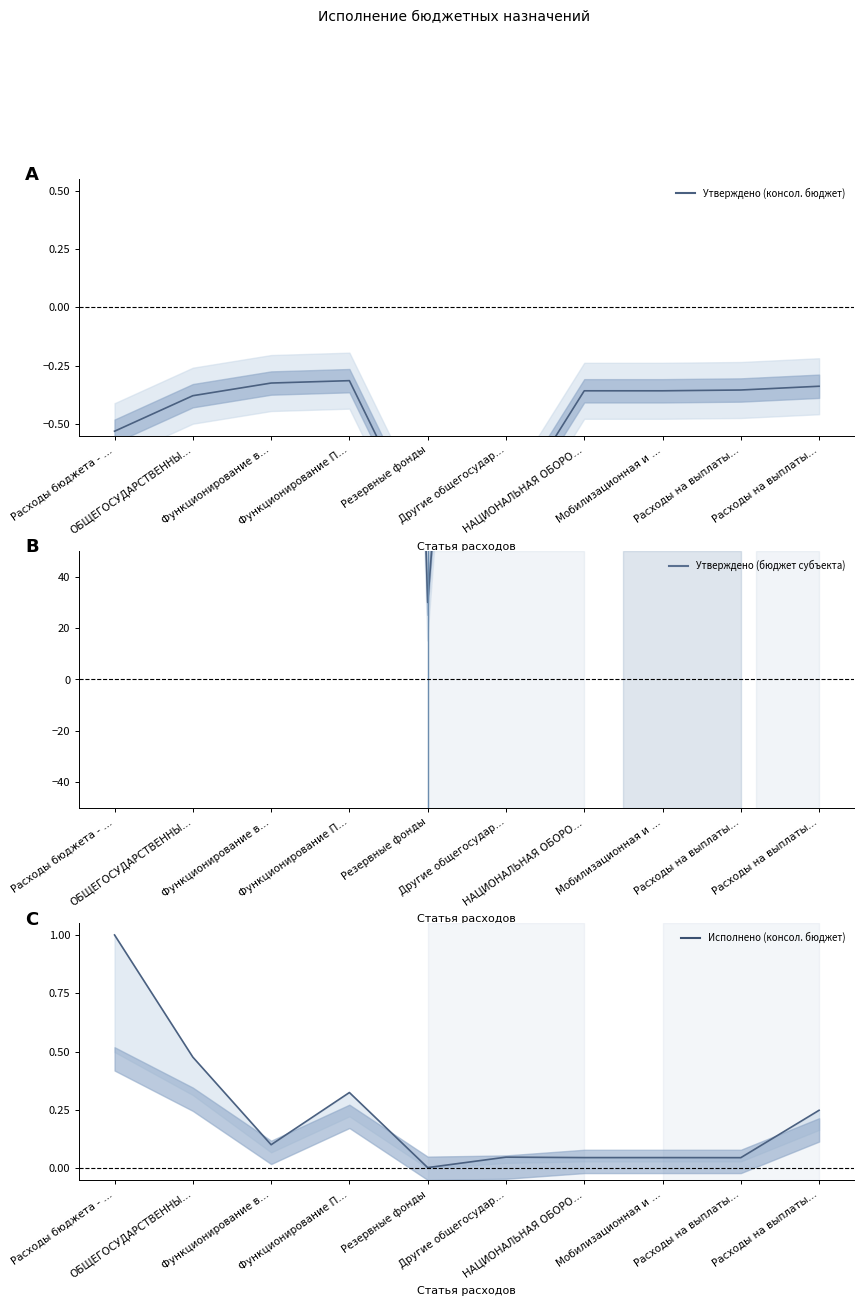

What is the value of the Утверждено (бюджет субъекта) point at the 3rd from the left?

329.0